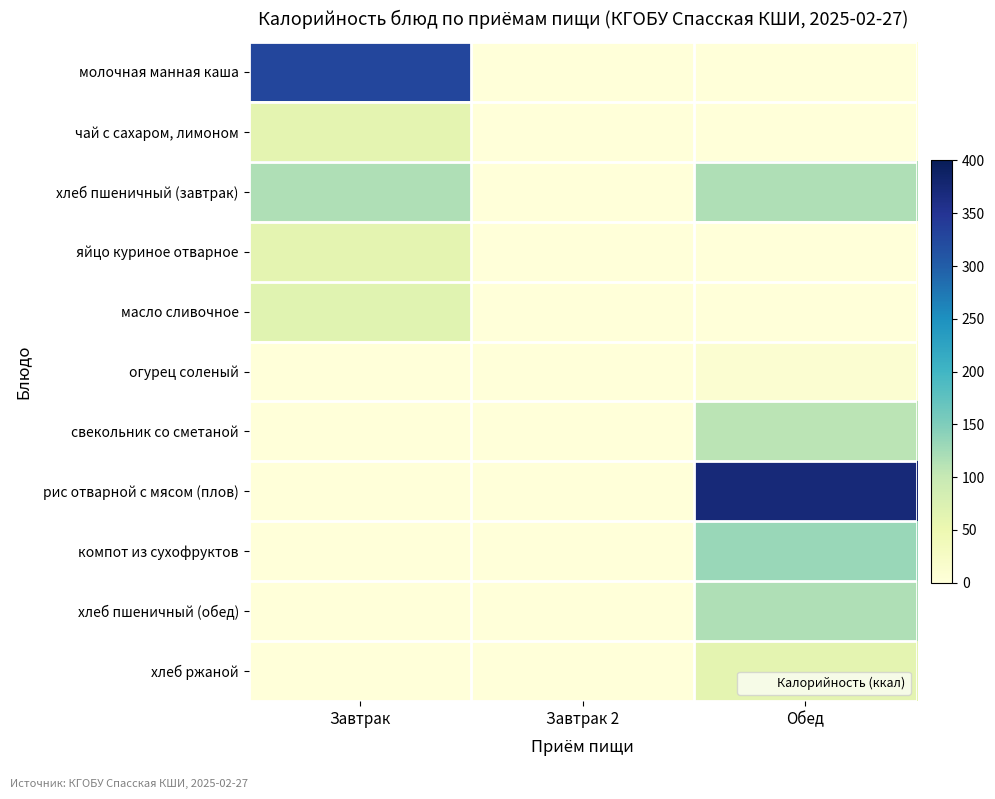

Which series has the largest range (max minus min)?

рис отварной с мясом (плов)